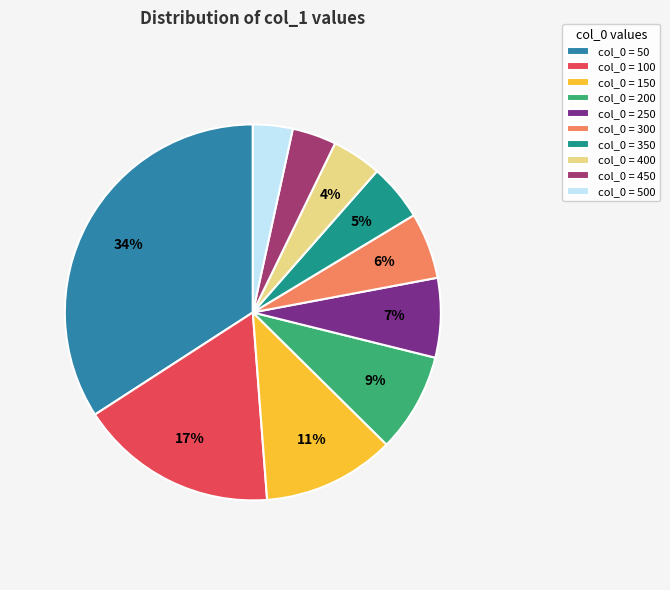

Is there any slice that represents more than half of the pie?

No